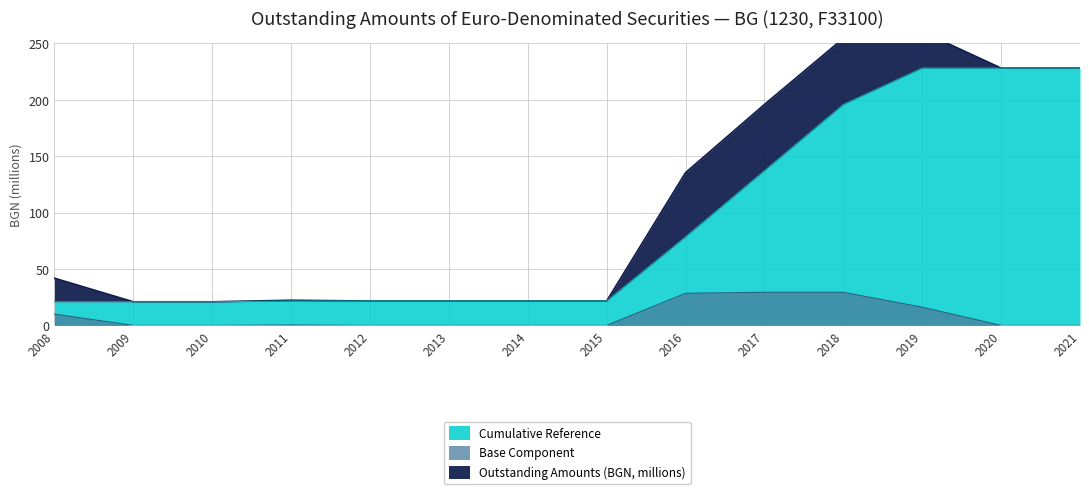

True or false: Base Component and Cumulative Reference cross at least once.

False